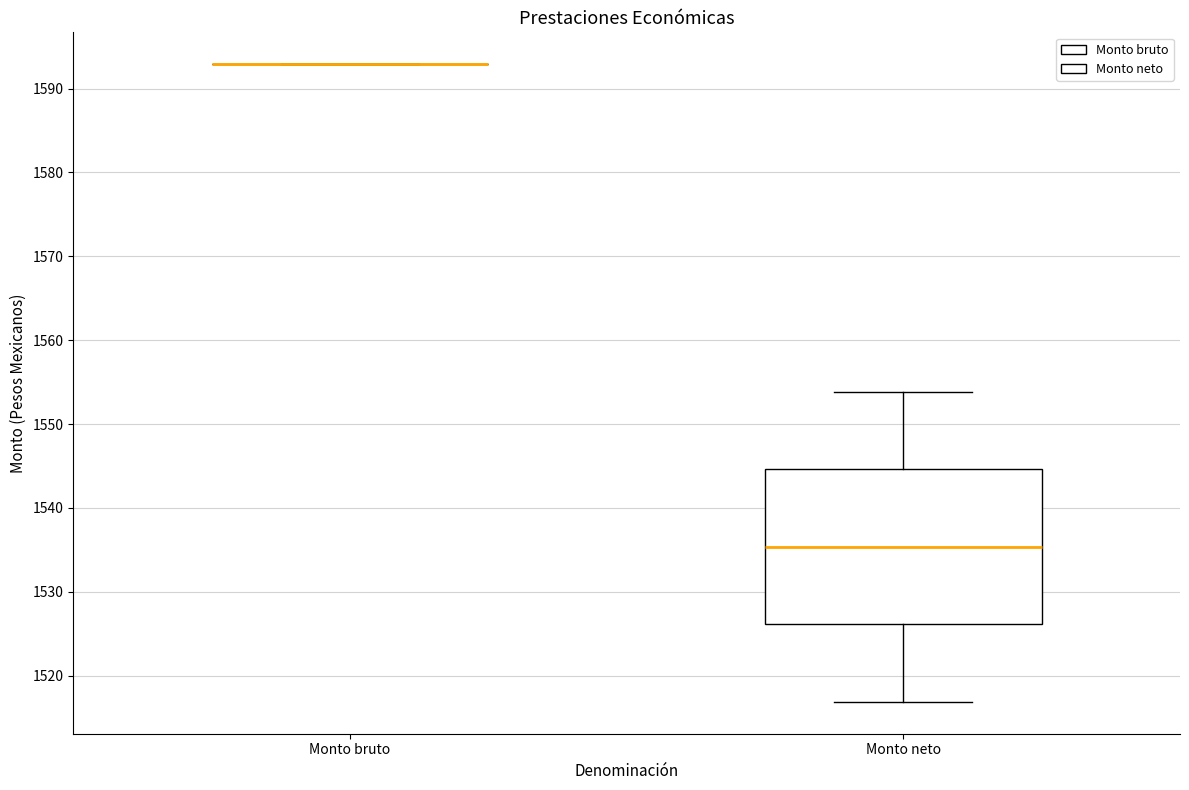

Reading left to right, read every box against the y-axis: the position of its median line, the range the box covers, and the ends of its whiskers. The values are not printed on the chart, so give them approximately, as read against the axis.

Monto bruto: box collapsed to a line at 1593, whiskers 1593 to 1593
Monto neto: median 1535, box 1526 to 1545, whiskers 1517 to 1554